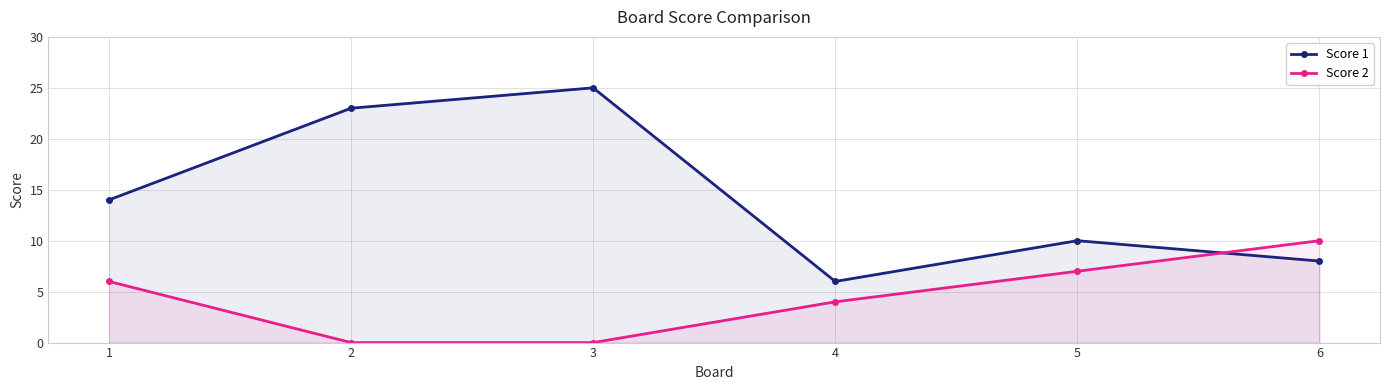

What is the value of the Score 2 point at the 4th from the left?

4